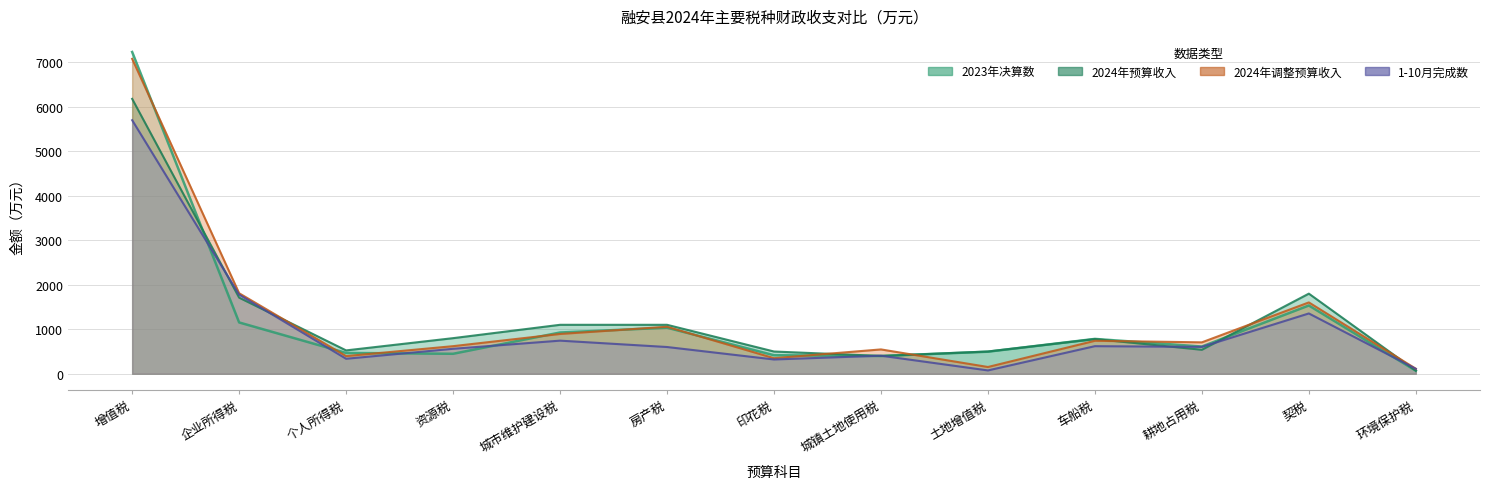

At which category does the chart reach its minimum across all series?

环境保护税